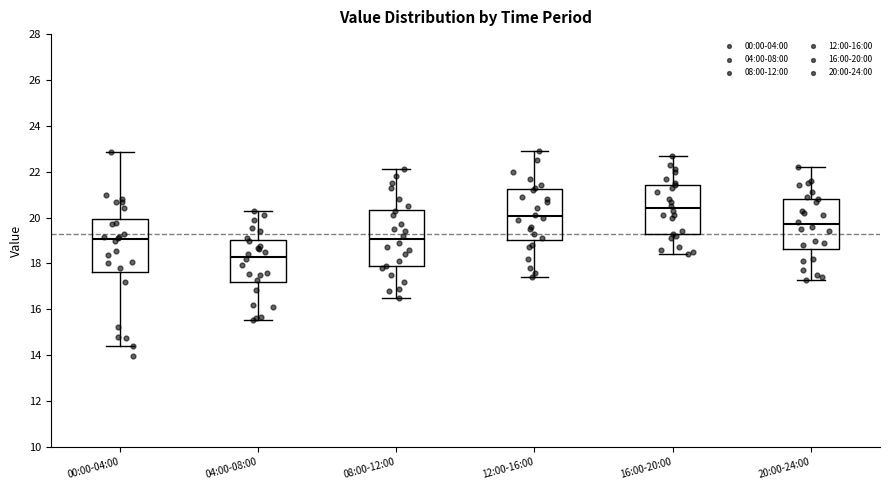

Where does the median line of the box for 08:00-12:00 sit on the y-axis? The values are not printed on the chart, so give them approximately, as read against the axis.

19.0